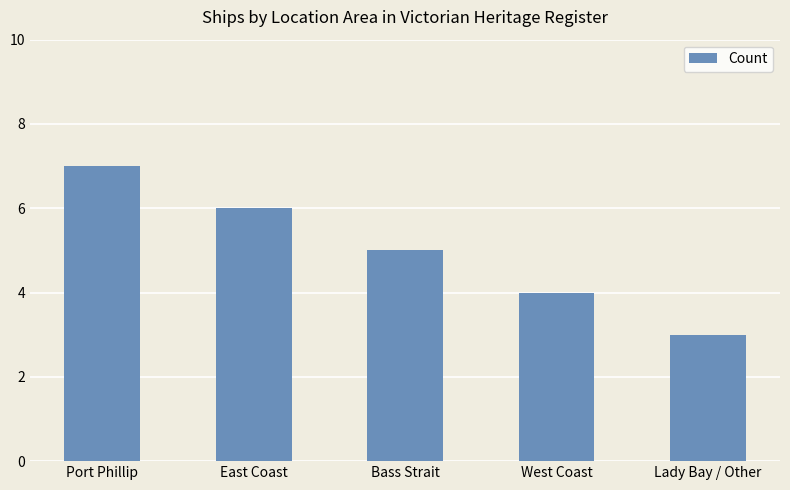

How many series are shown in this chart?

1